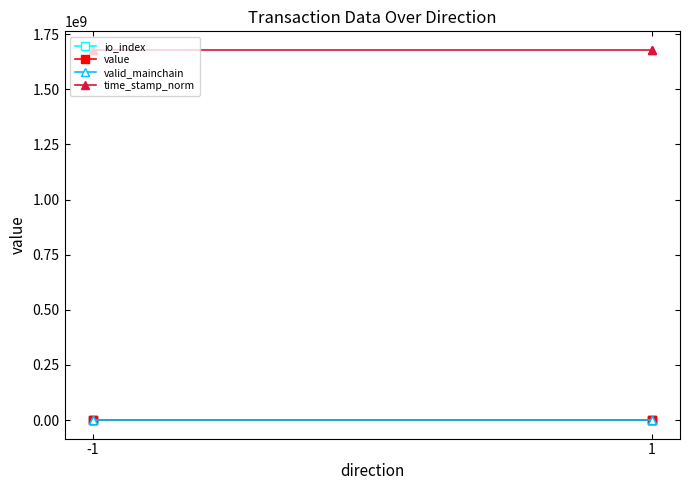

List the series in order of their peak value, highest first.

time_stamp_norm, value, io_index, valid_mainchain